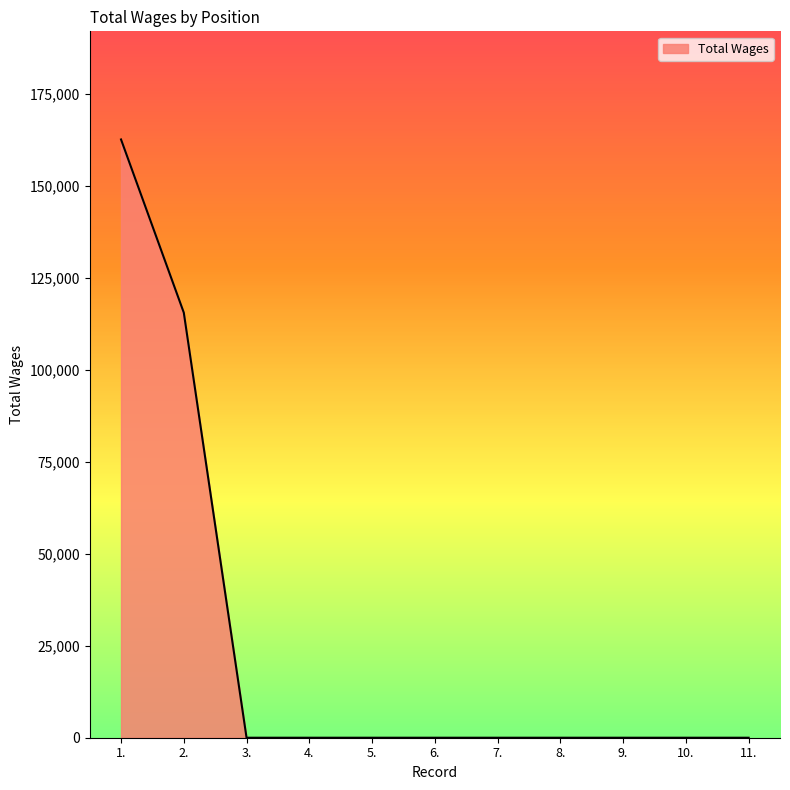

Where is the data nearest to the value 81331?

2.